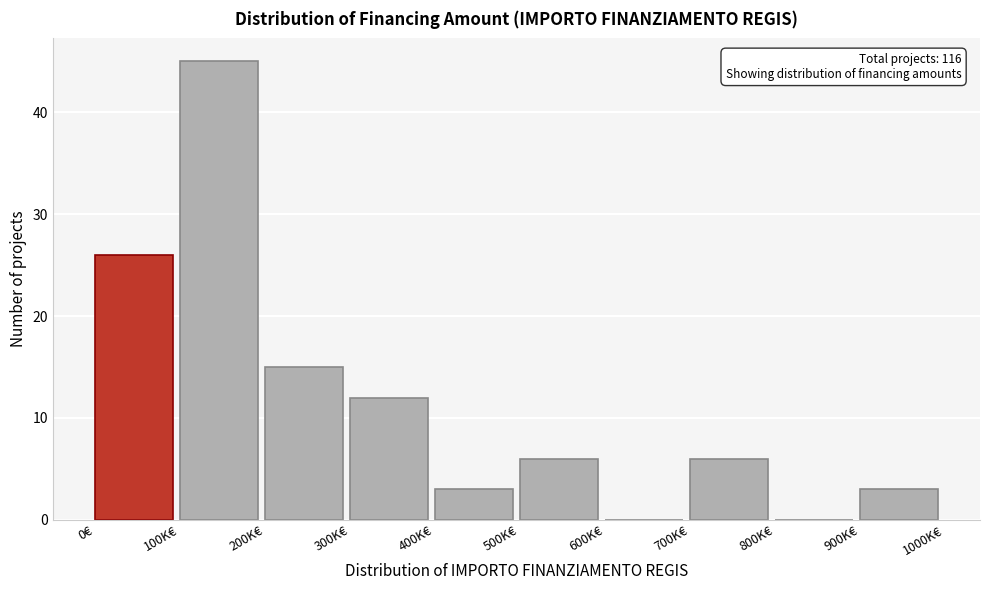

Reading left to right, transcribe all the data shown in this chart.

0€=26	100K€=45	200K€=15	300K€=12	400K€=3	500K€=6	600K€=0	700K€=6	800K€=0	900K€=3